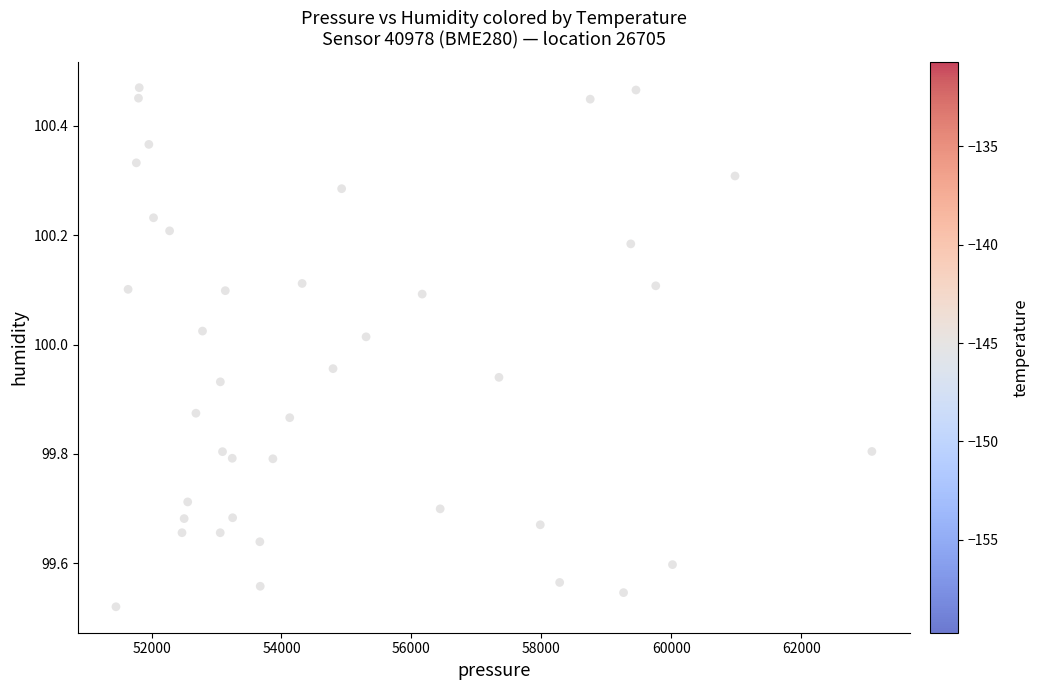

What is the range of Y values (max minus min)?

0.9